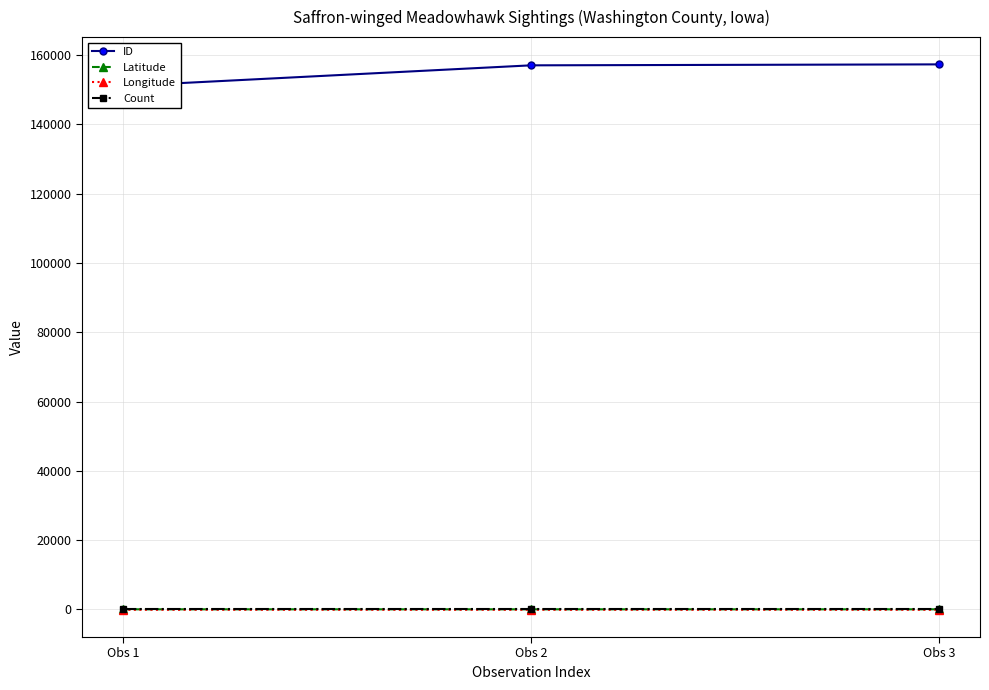

True or false: ID has a value of 157073.0 at Obs 2.

True